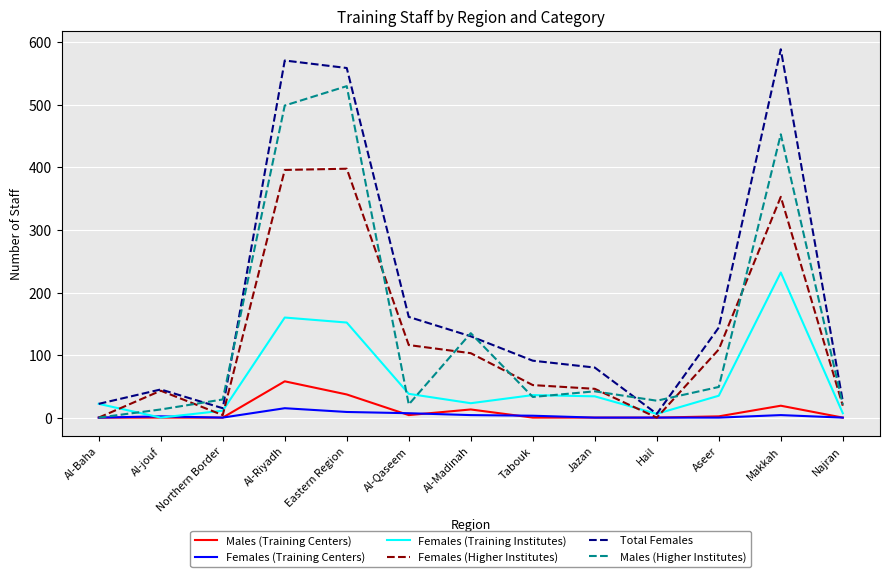

Which label corresponds to the largest value in the chart?

Makkah